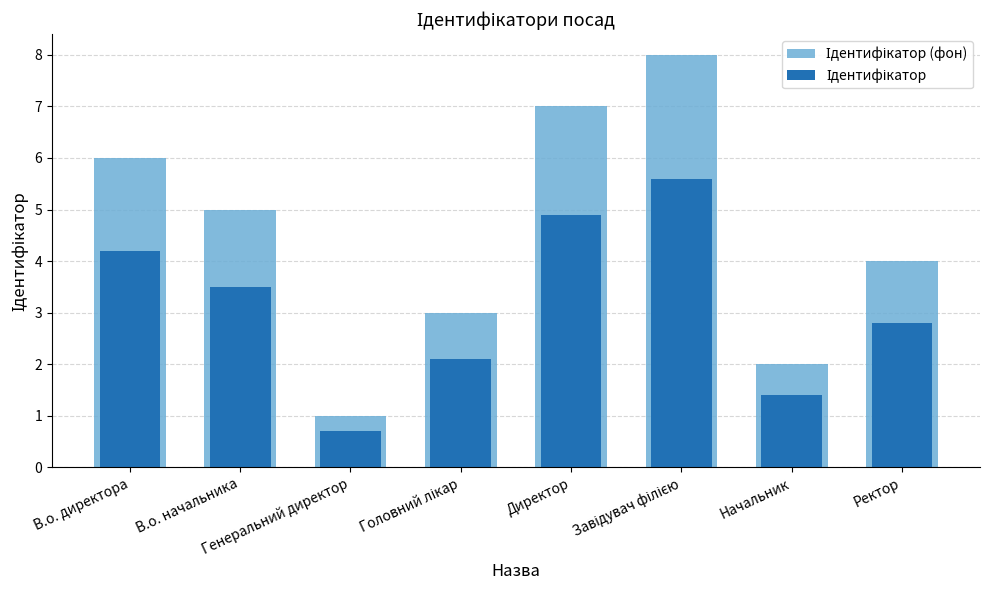

Is it true that Ідентифікатор (фон) equals 3.6 at Директор?

False